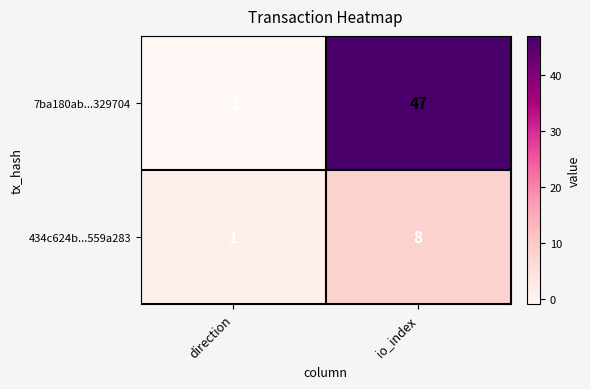

At which category is the sum across all series the highest?

io_index